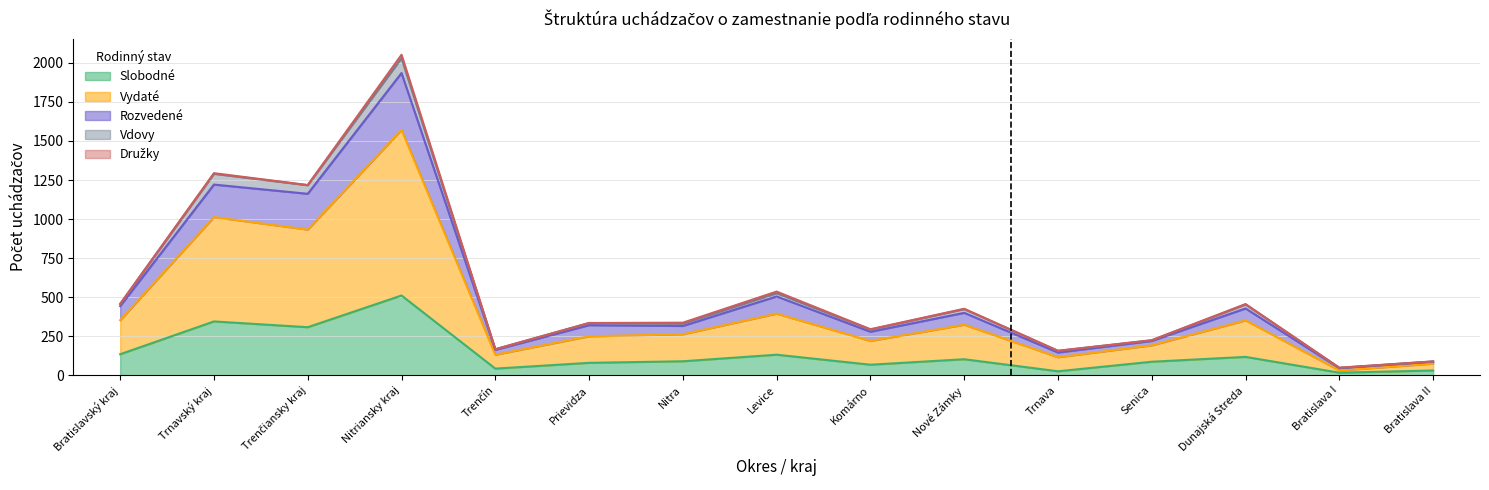

At which category is the sum across all series the highest?

Nitriansky kraj